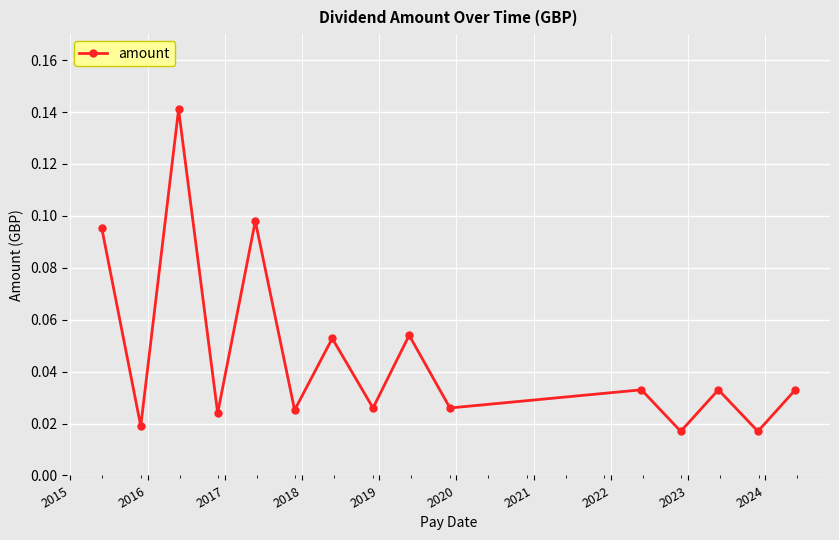

True or false: the data has more than 2 interior local peaks.

True